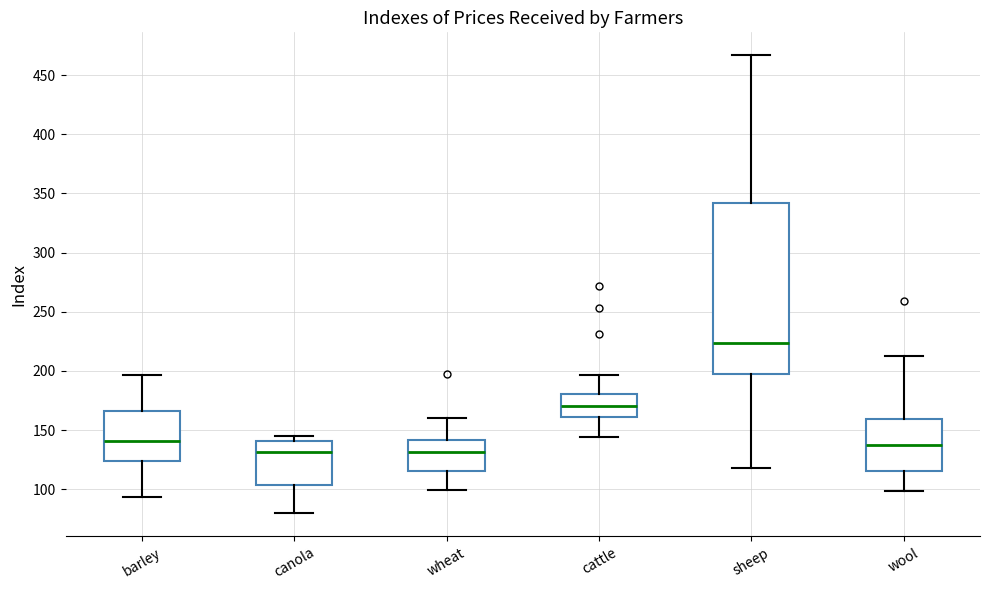

Which box is the tallest, from its lower edge to its upper edge?

sheep